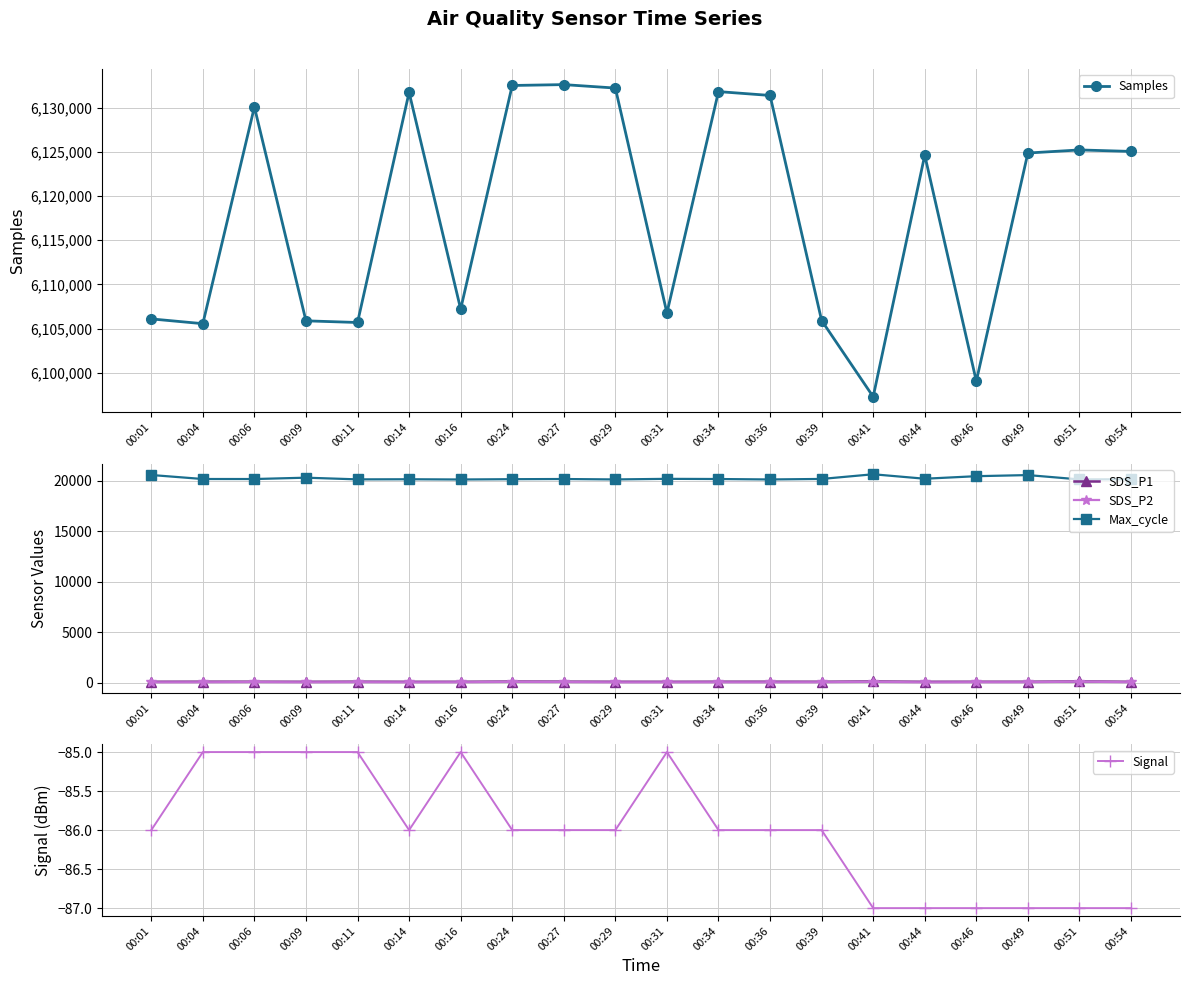

What is the sum of the Samples values at 00:27 and 00:04?

12238170